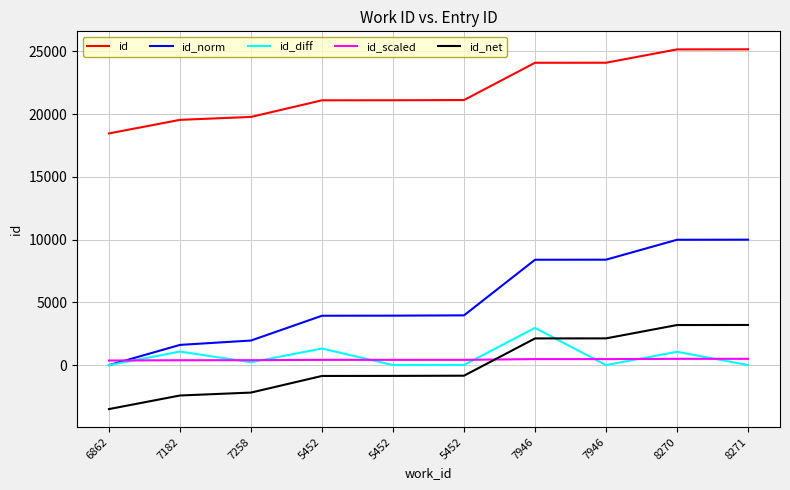

Read the id_scaled value at 7946.

482.0